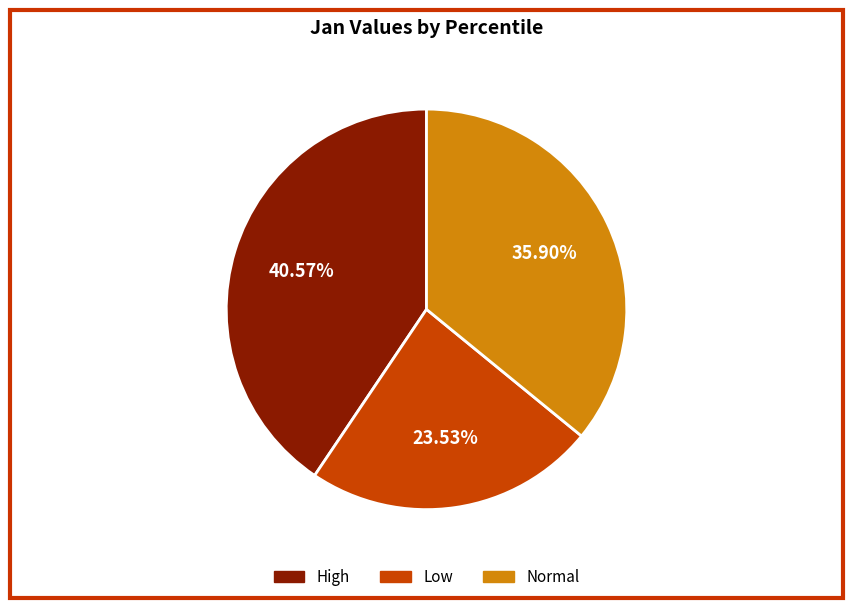

Is there a majority slice in this chart?

No